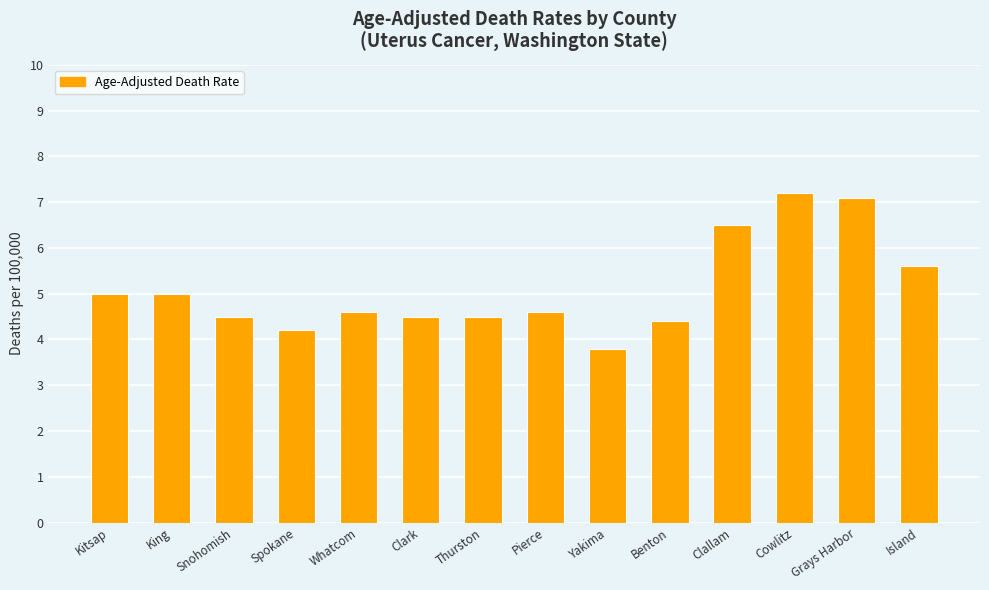

Which has a higher value, Whatcom or Kitsap?

Kitsap